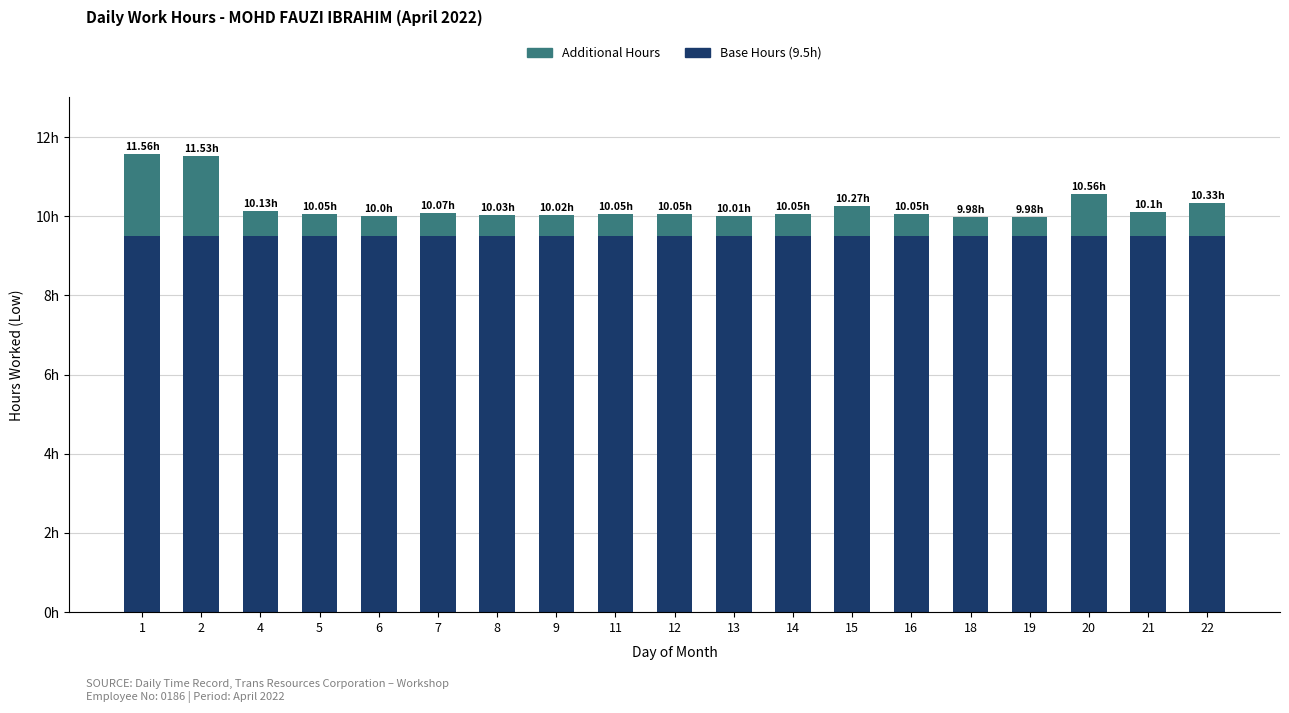

Which has a higher value, 16 or 7?

16